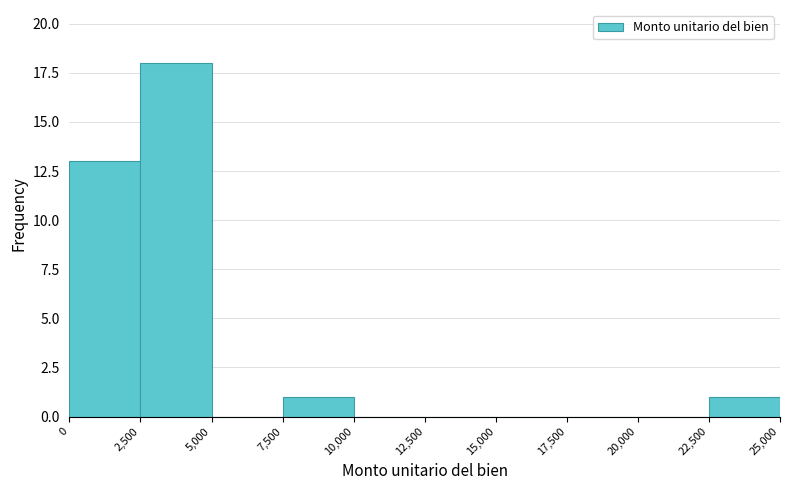

Over which range of the x-axis is the bar tallest?

2,500 to 5,000